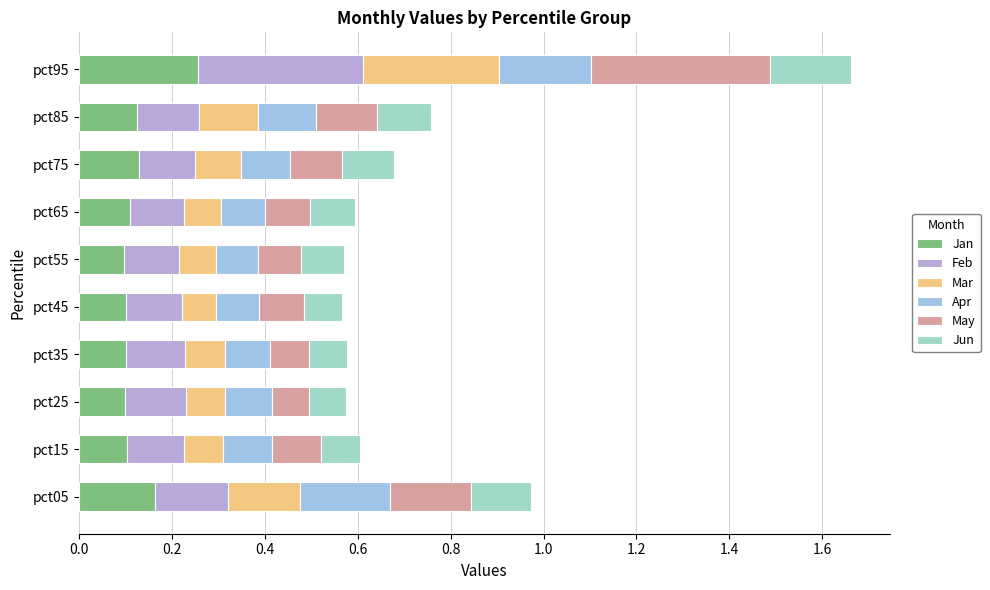

Count the number of data series in this chart.

6